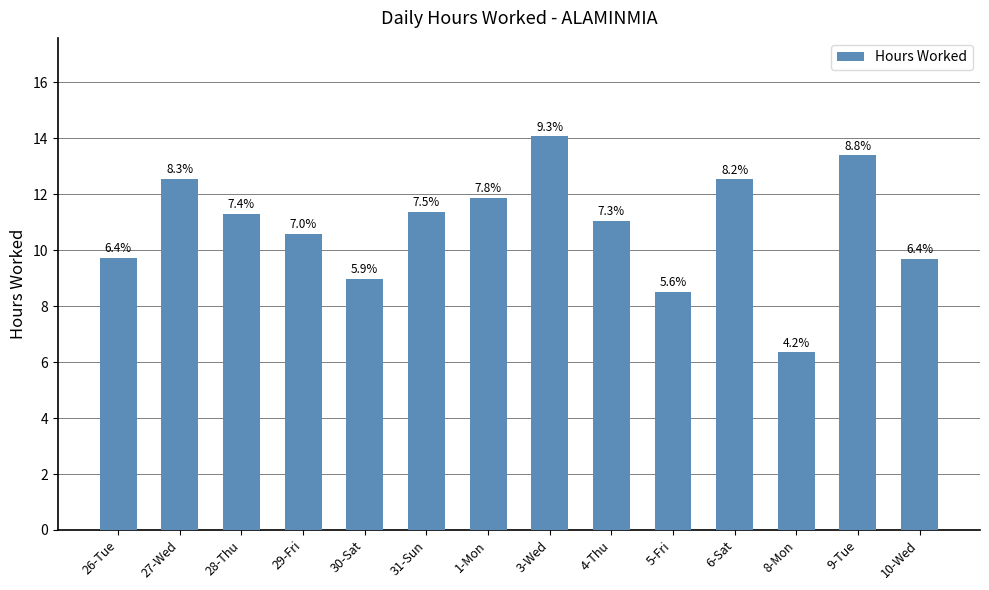

List the labels in order of value, smallest first.

8-Mon, 5-Fri, 30-Sat, 10-Wed, 26-Tue, 29-Fri, 4-Thu, 28-Thu, 31-Sun, 1-Mon, 6-Sat, 27-Wed, 9-Tue, 3-Wed